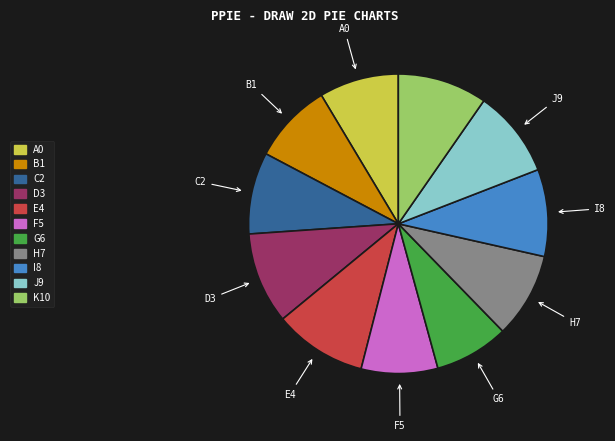

How many segments does this pie chart have?

11